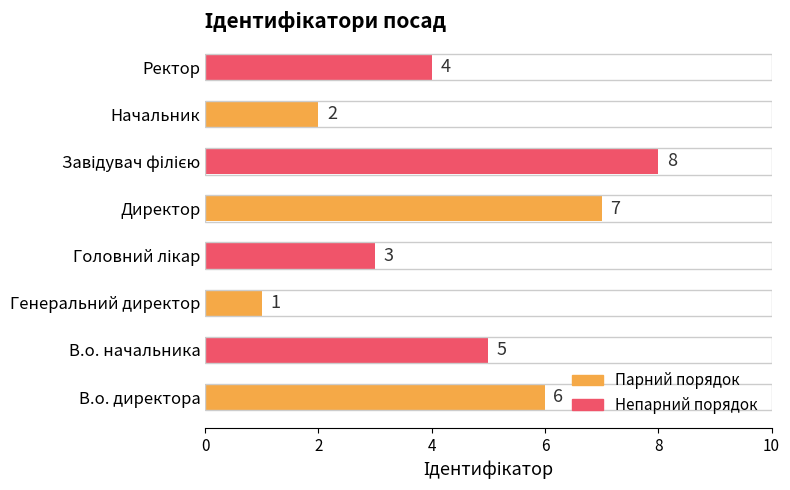

Which has a higher value, Ректор or В.о. начальника?

В.о. начальника